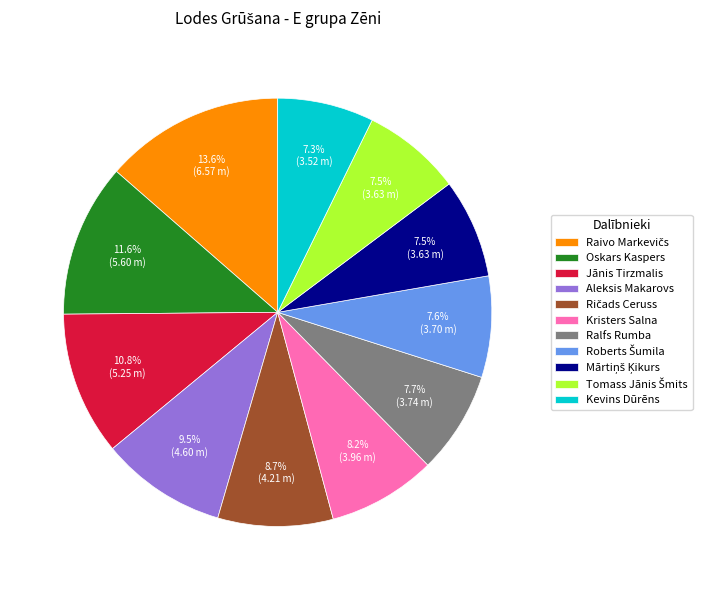

Does Oskars Kaspers represent more than half of the total?

No